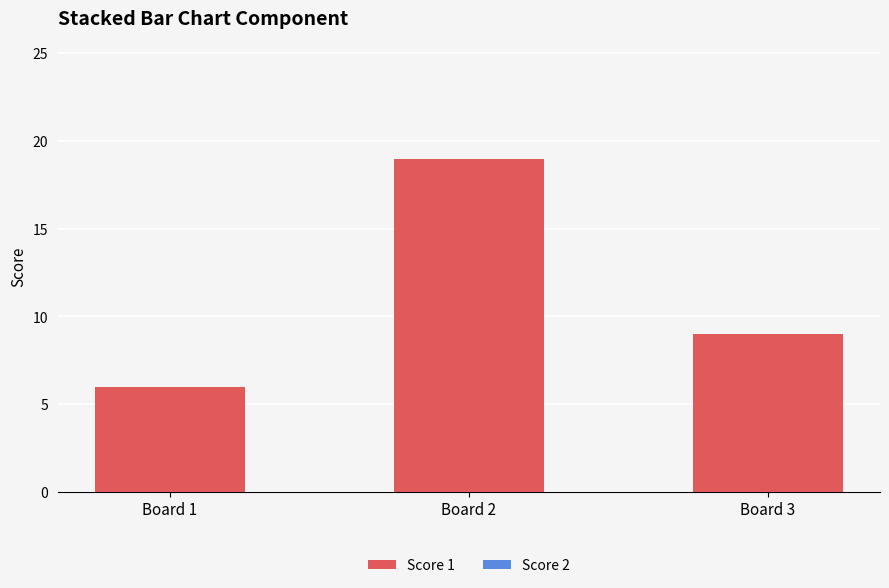

How many categories are shown in the chart?

3